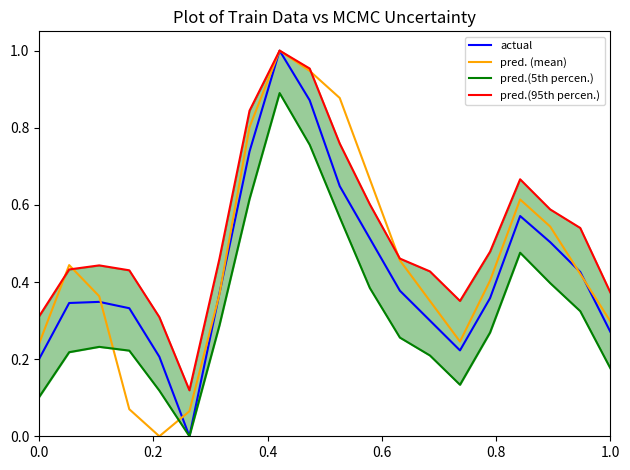

Rank the series by their maximum value, from highest to lowest.

actual, pred. (mean), pred.(95th percen.), pred.(5th percen.)